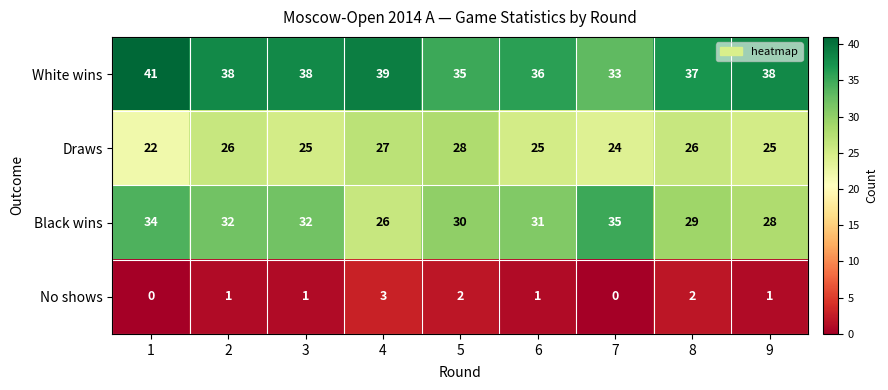

How many distinct data groups are displayed?

4